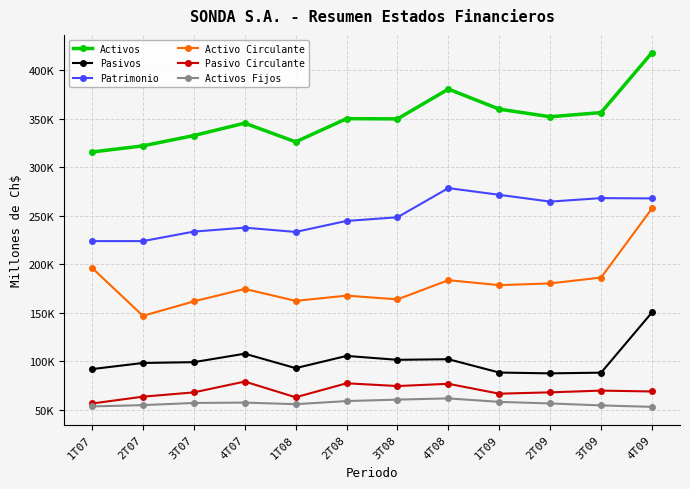

True or false: Activos and Activo Circulante cross at least once.

False